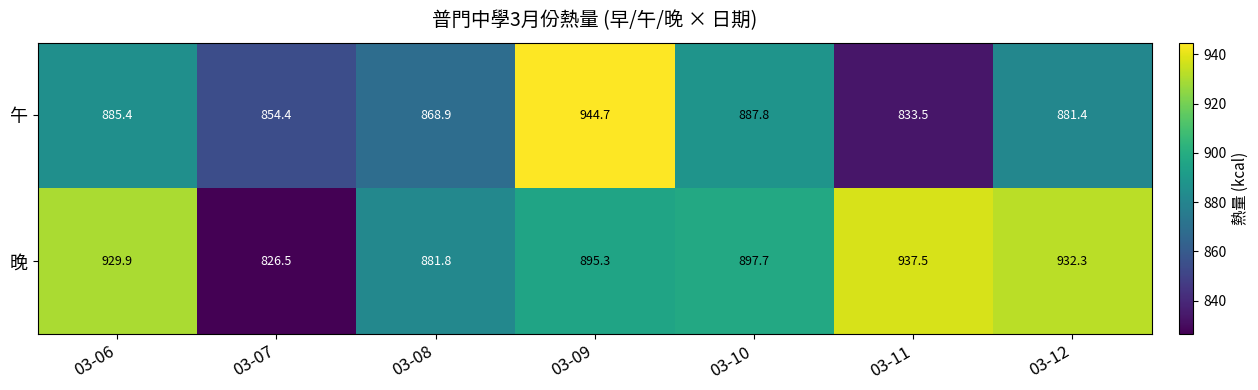

At how many categories does at least one series exceed 845?

7